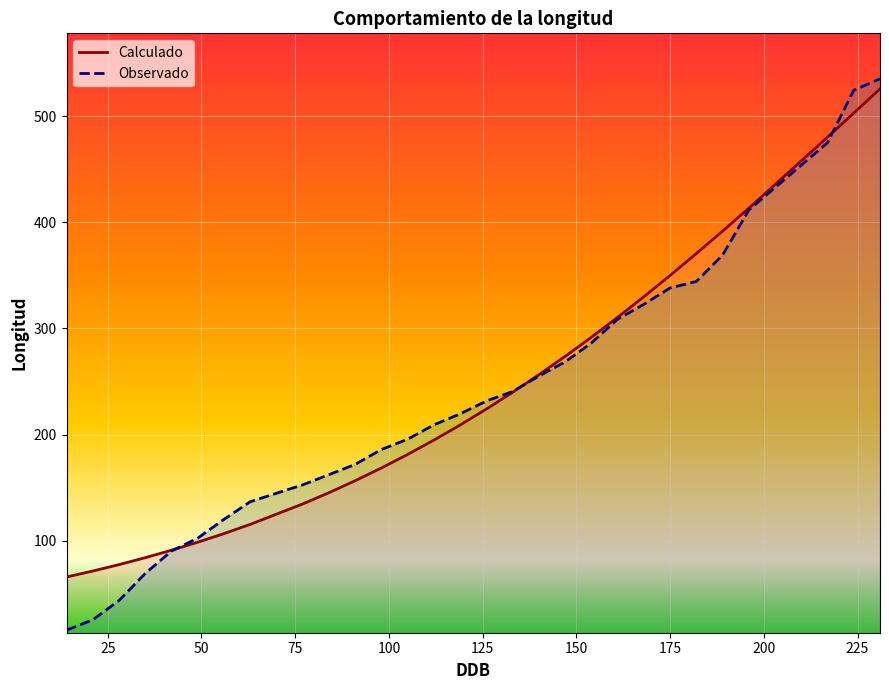

True or false: Calculado has more than 2 points higher than both neighbors.

False